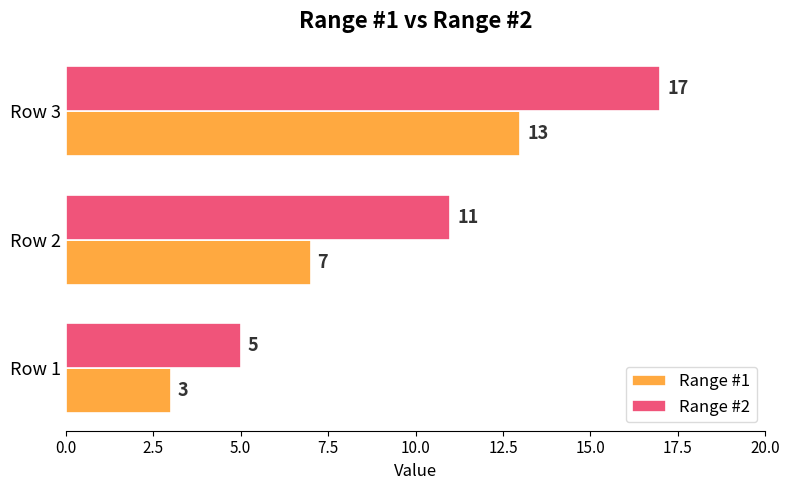

Is it true that Range #1 equals 7 at Row 2?

True